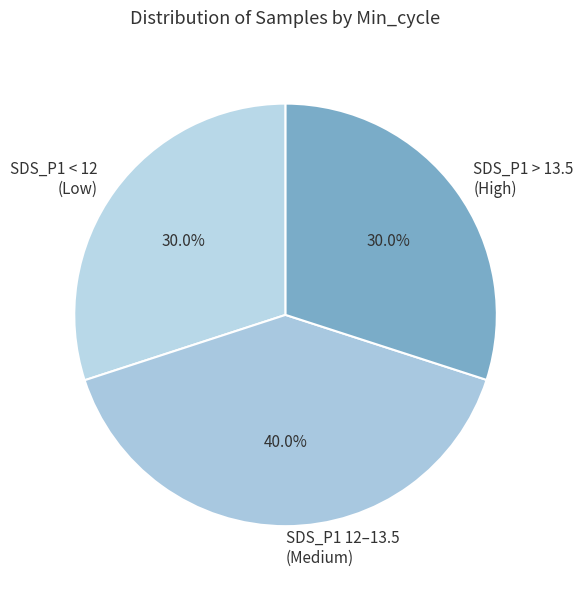

Which has a higher value, SDS_P1 > 13.5 (High) or SDS_P1 12–13.5 (Medium)?

SDS_P1 12–13.5 (Medium)